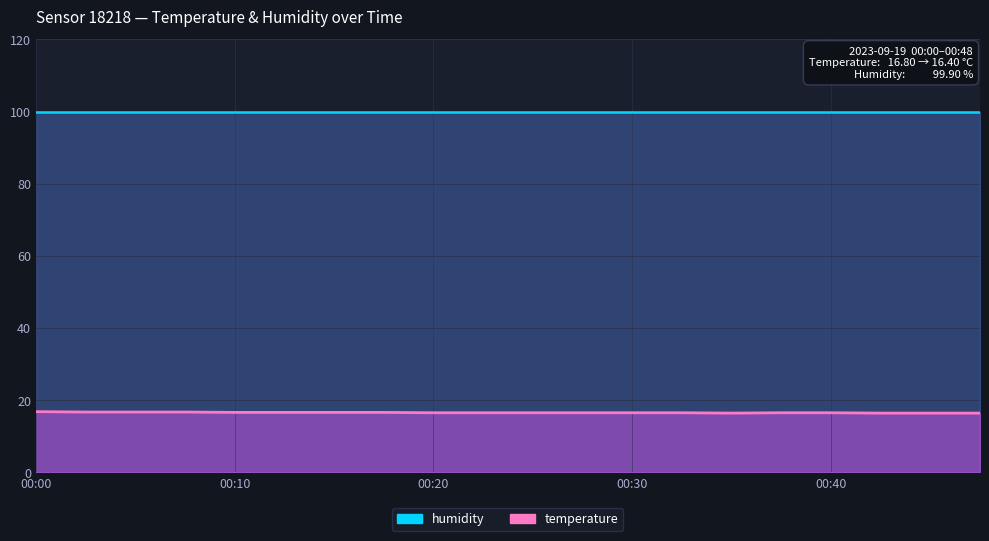

How many temperature values are between 16 and 17?

20